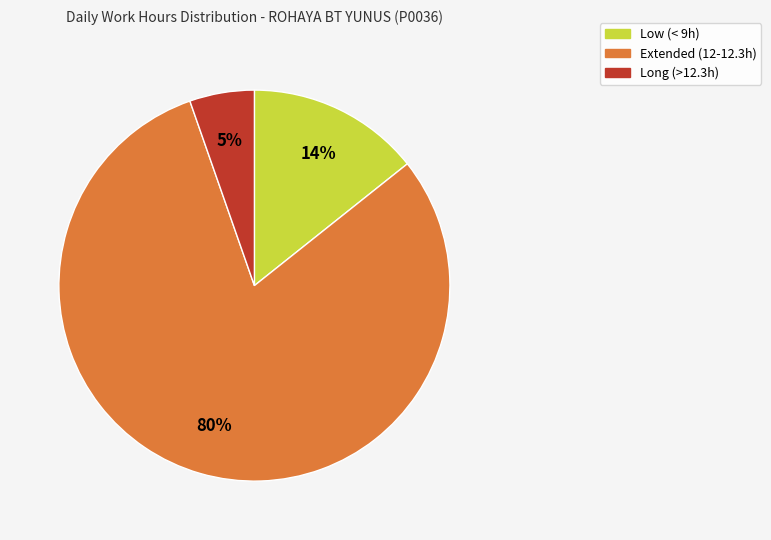

How many segments does this pie chart have?

3